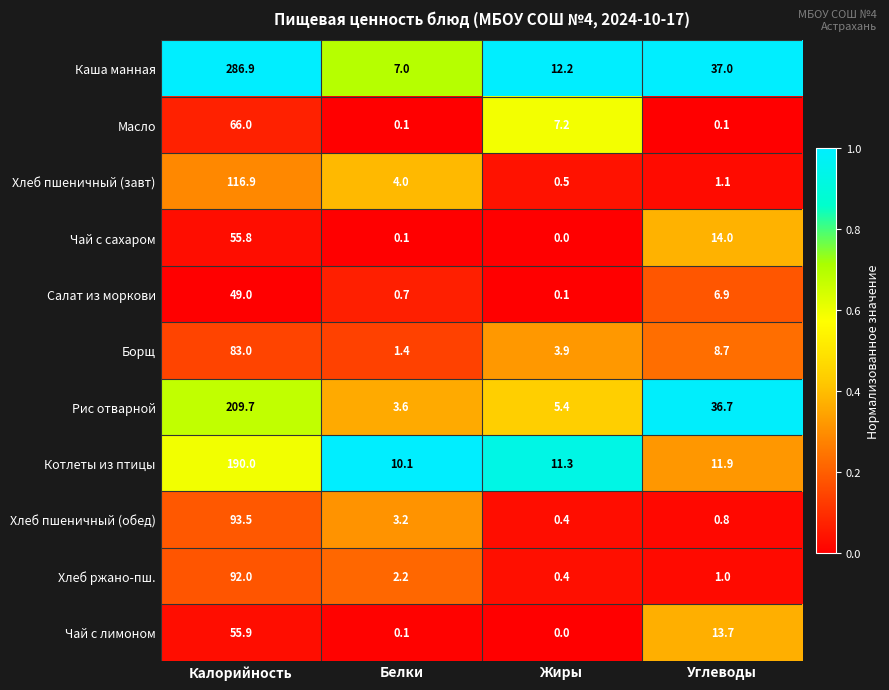

Which series has the largest total across all categories?

Каша манная